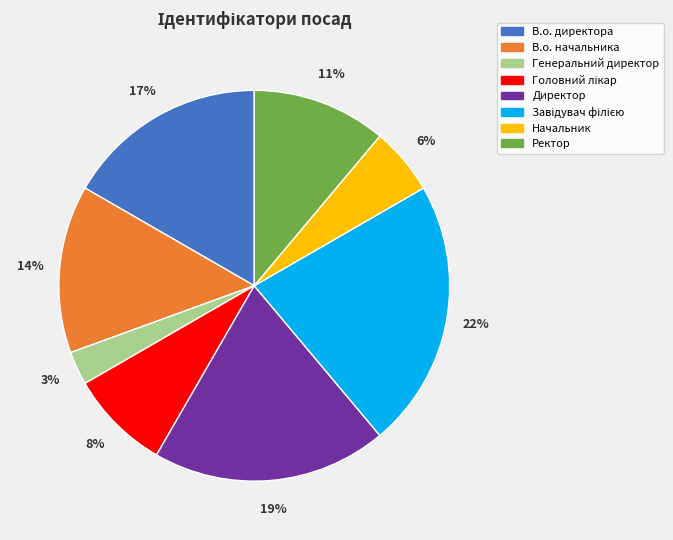

What is the ratio of the value at Начальник to the value at В.о. начальника?

0.4